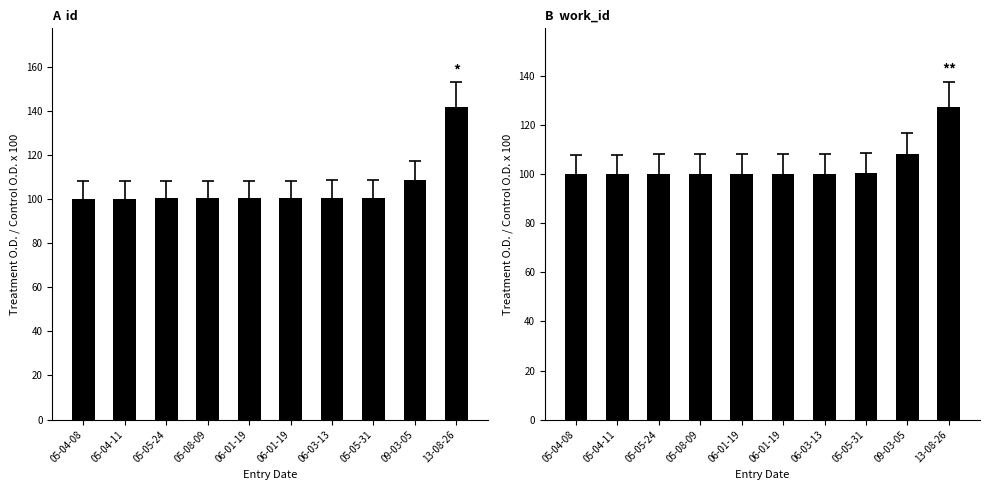

Is the value of work_id at 06-01-19 greater than the value of id at 05-08-09?

No